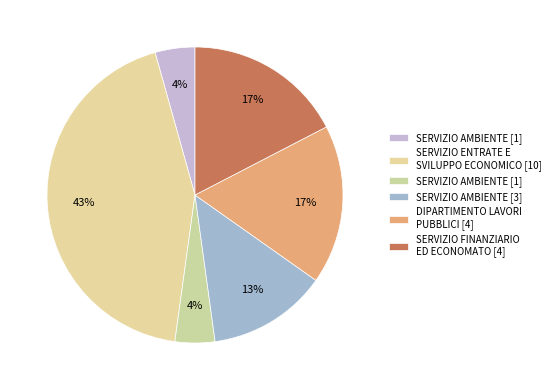

How many slices are in this pie chart?

6